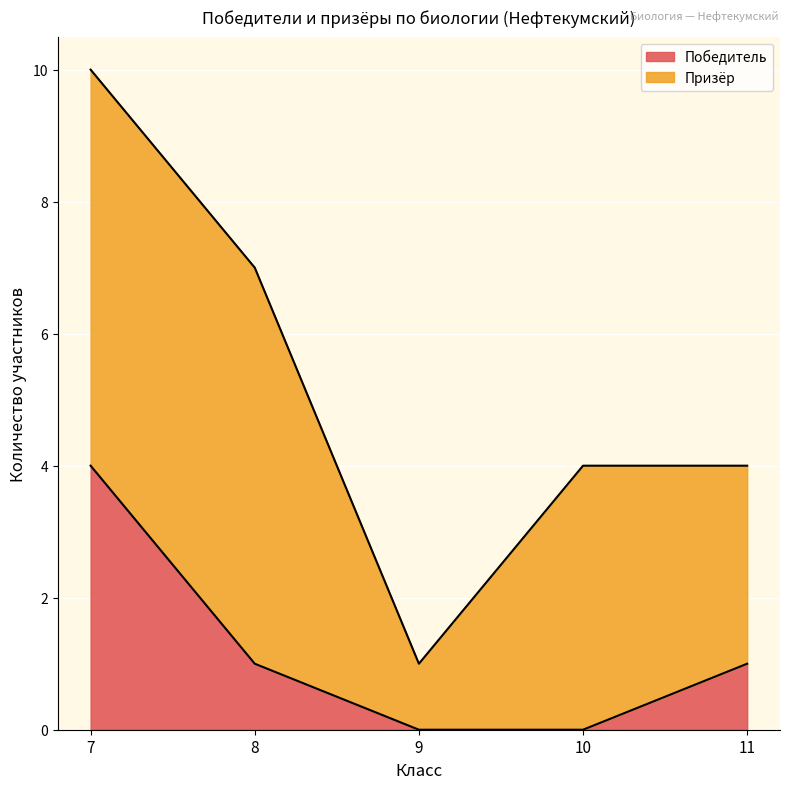

What is the difference between the highest and lowest values at 8?

5